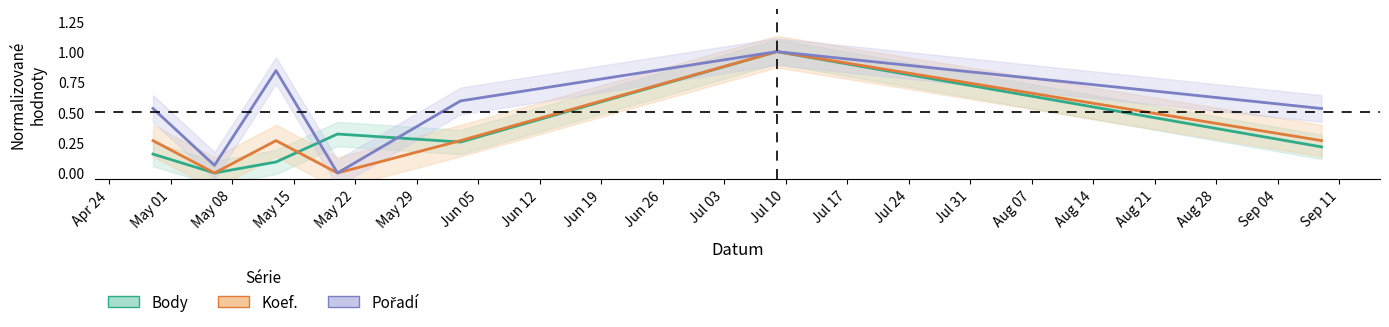

The Pořadí series shows 0.1 at 2023-09-09. True or false?

False